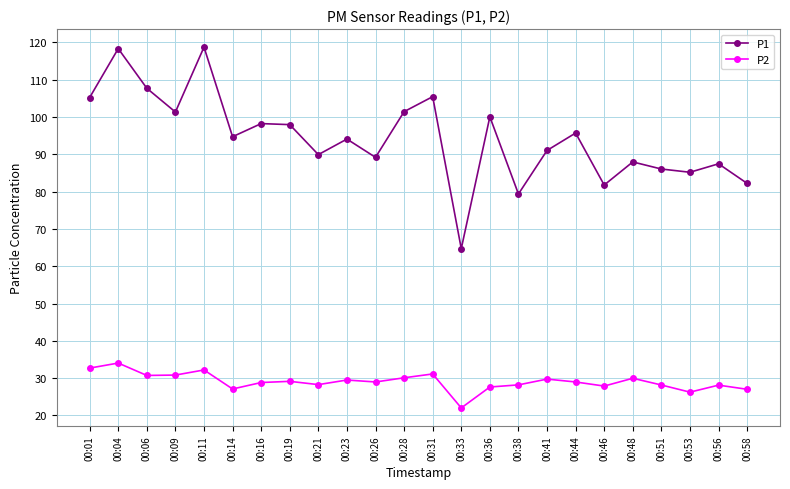

What is the total value across all series at 00:14?

121.8